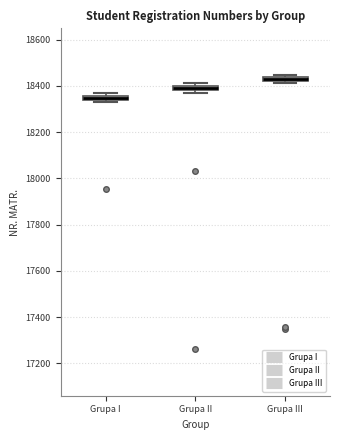

Which box's median line is the lowest?

Grupa I